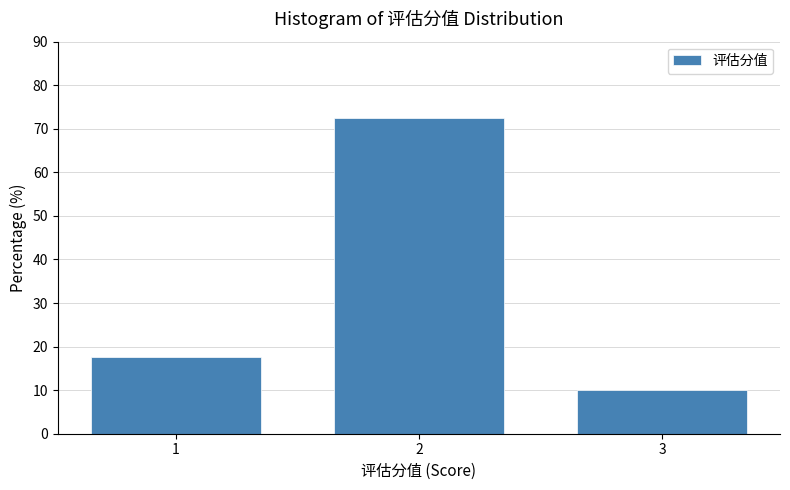

Reading left to right, transcribe this chart: for each bar, give the range it covers on the x-axis and its height. The values are not printed on the chart, so give them approximately, as read against the axis.

0.5 to 1.5: 18
1.5 to 2.5: 73
2.5 to 3.5: 10